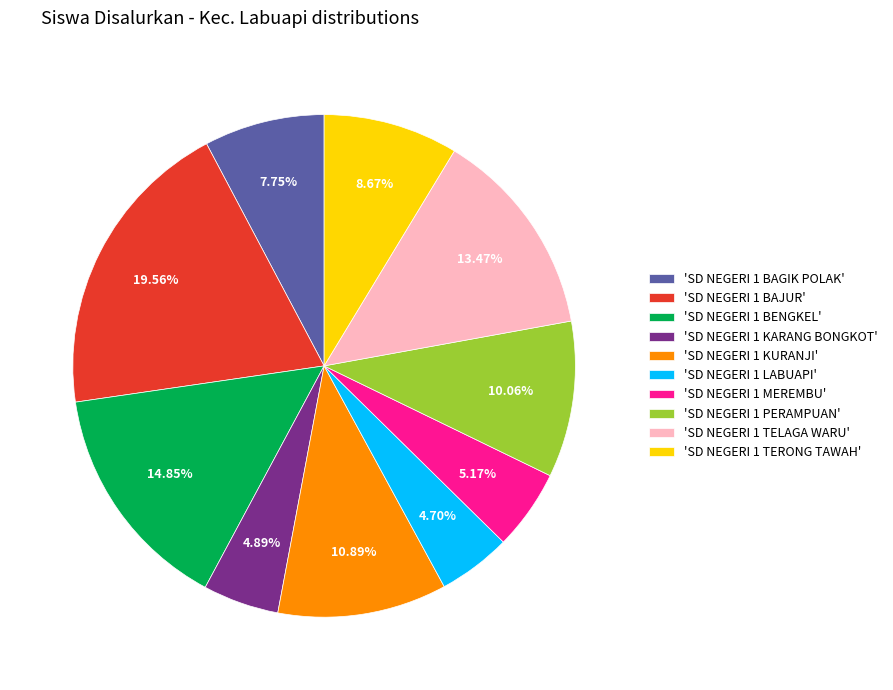

Combined, do 'SD NEGERI 1 TERONG TAWAH' and 'SD NEGERI 1 BENGKEL' account for over 50%?

No